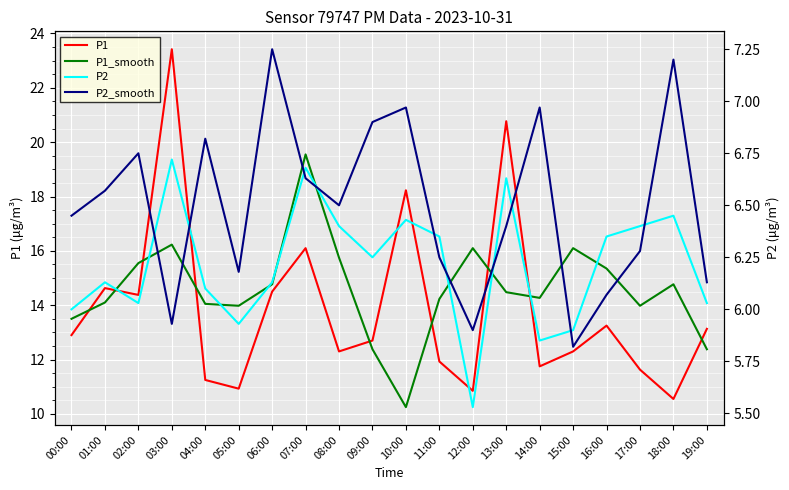

After their last crossing, which series has the higher values: P1_smooth or P1?

P1